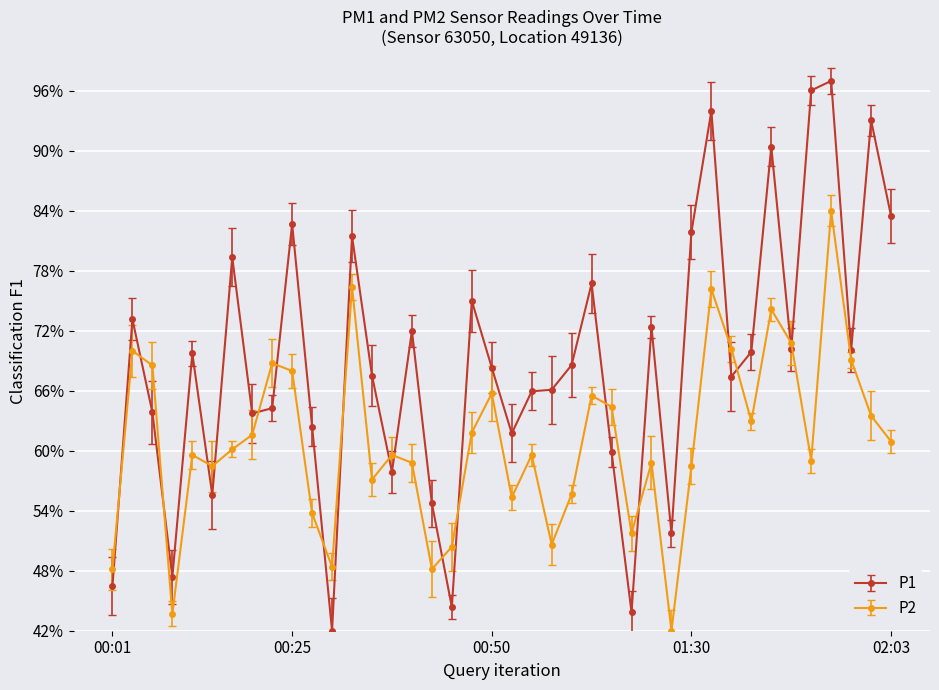

What is the value of the P1 point at the 16th from the left?

72.0